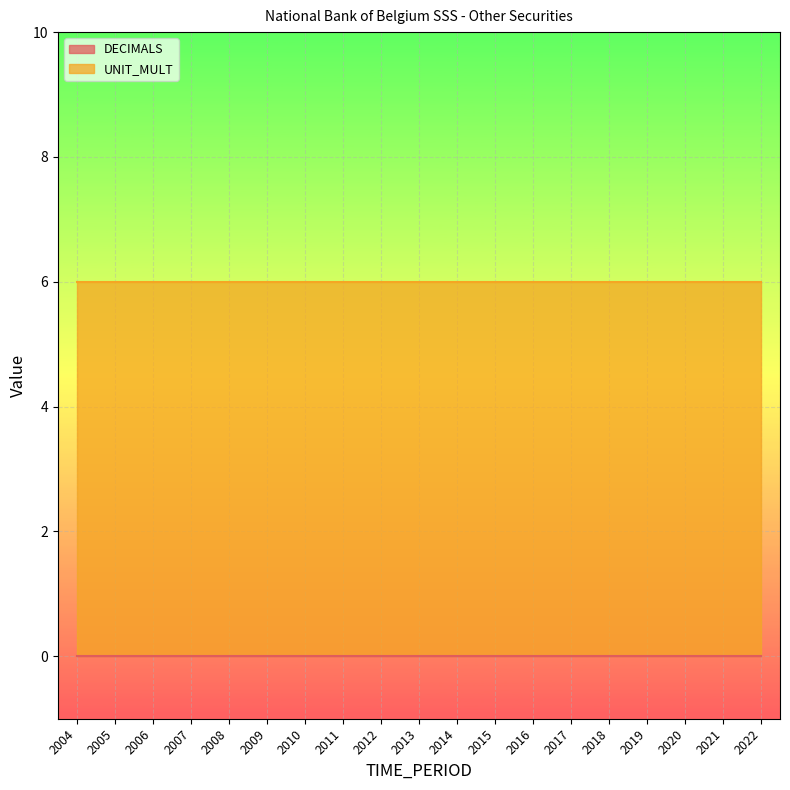

Which category has the lowest value in the UNIT_MULT series?

2004